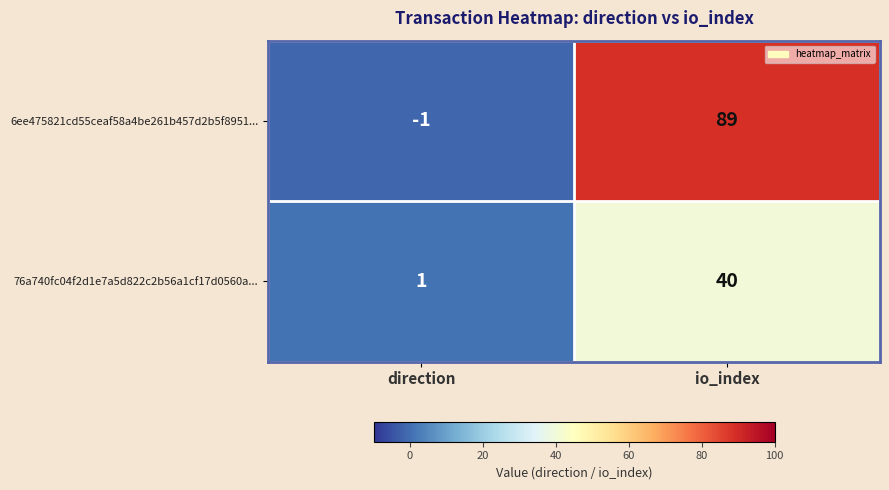

List the series in order of their overall mean, lowest first.

76a740fc04f2d1e7a5d822c2b56a1cf17d0560a..., 6ee475821cd55ceaf58a4be261b457d2b5f8951...